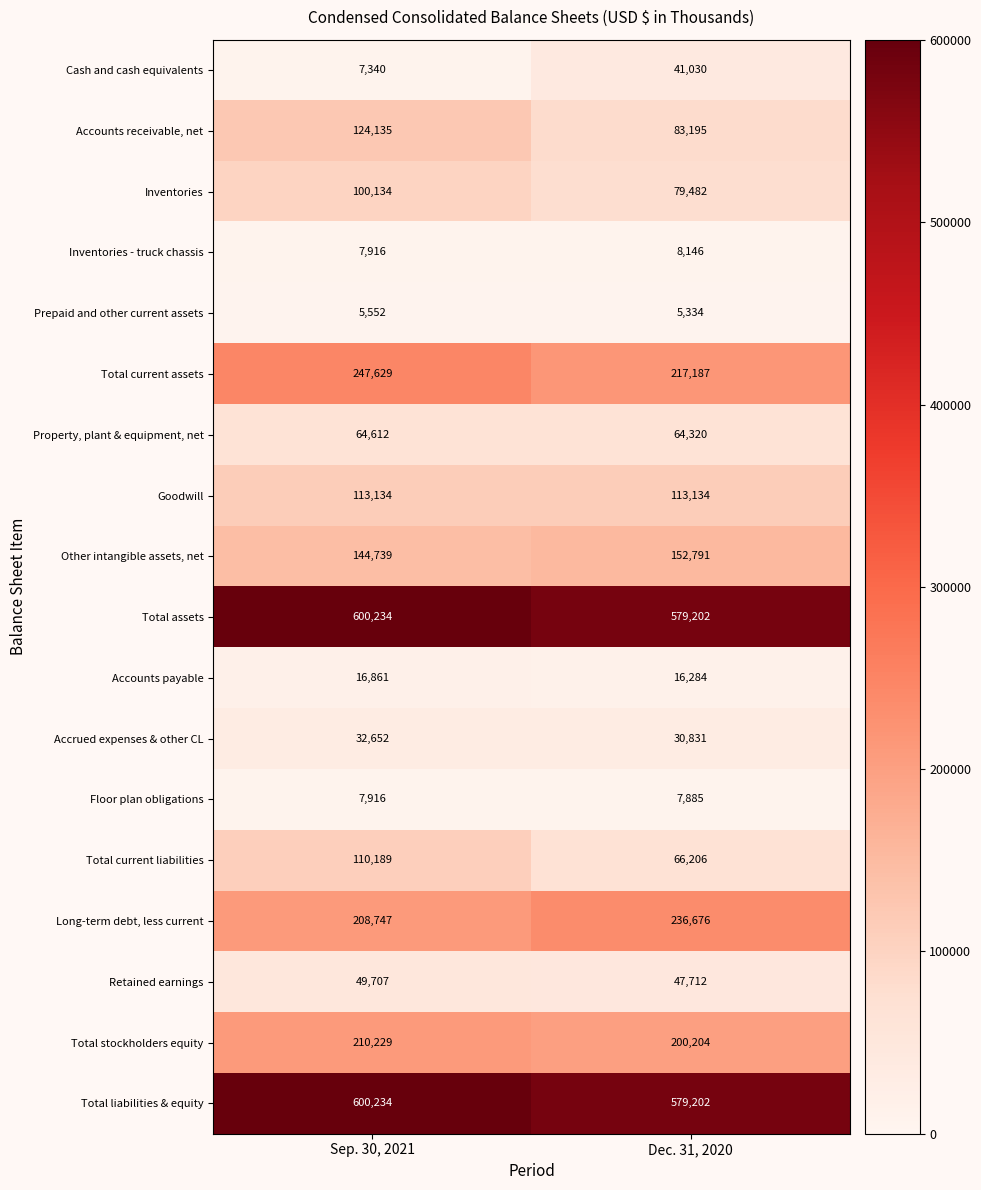

True or false: Property, plant & equipment, net has a value of 28801 at Sep. 30, 2021.

False